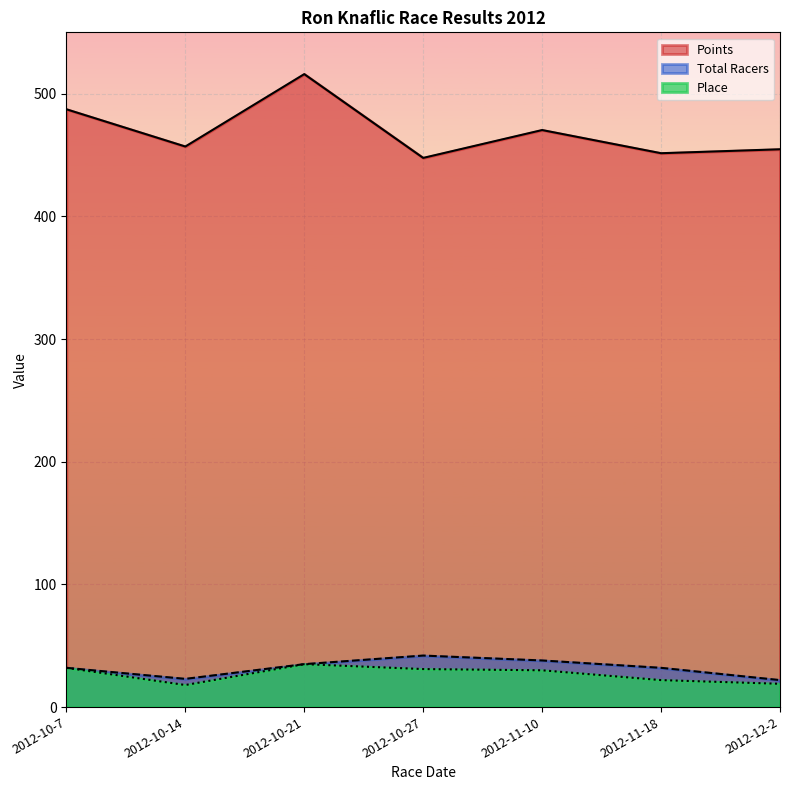

What is the label of the 4th point from the right?

2012-10-27